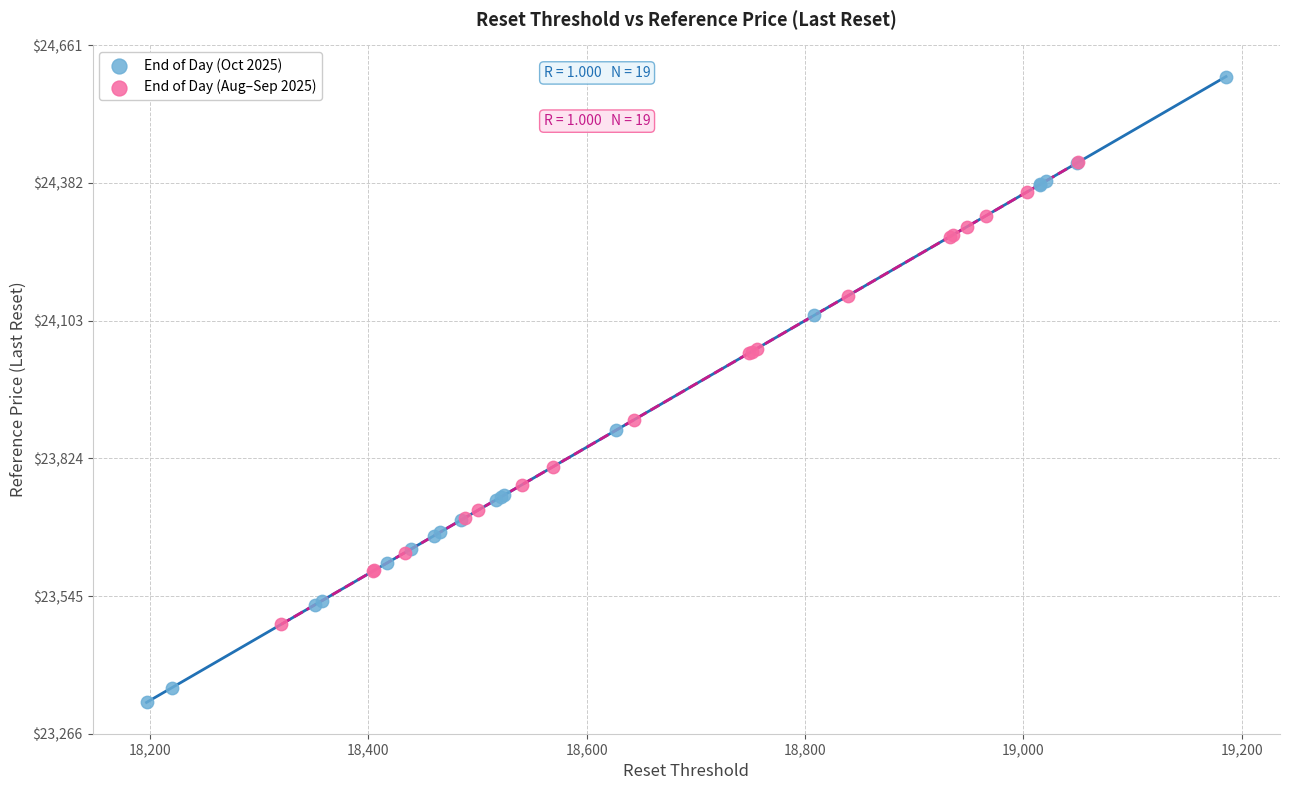

Which series has the widest spread of Y values?

End of Day (Oct 2025)